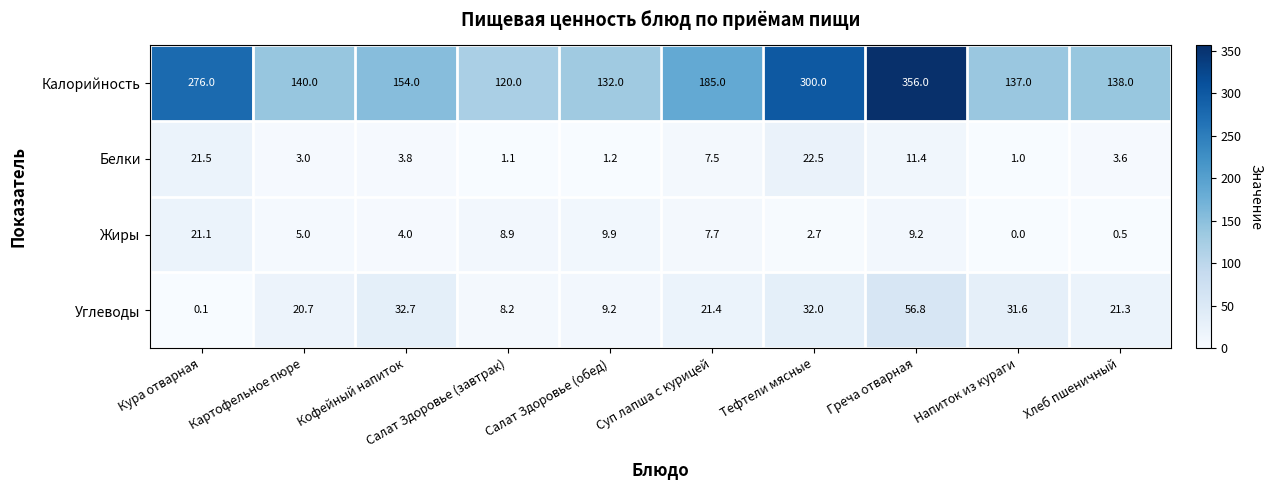

What is the average value of the Белки series?

7.7